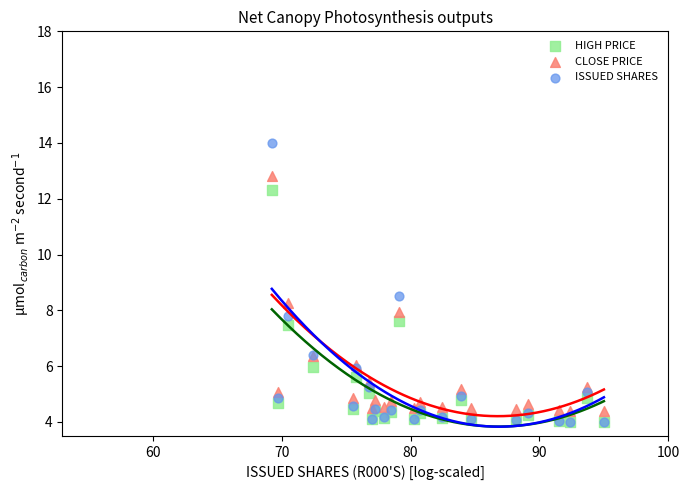

Across all series, what Y value is closest to 9?

8.5